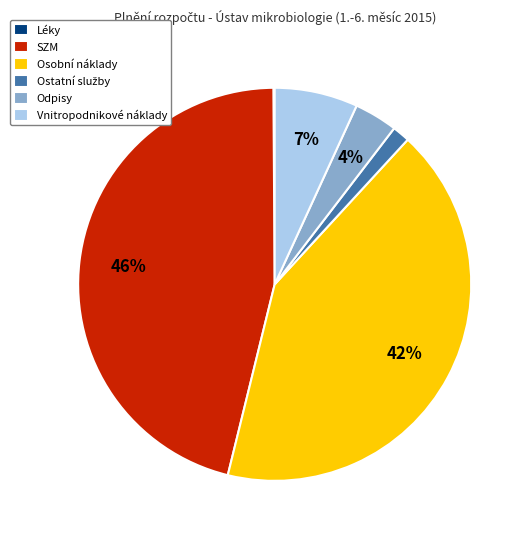

Is the sum of Odpisy and Osobní náklady greater than half?

No